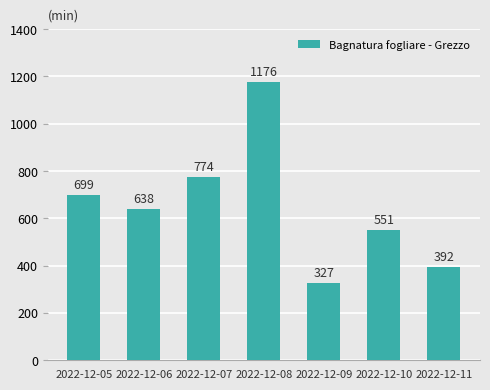

Does the chart contain any negative values?

No